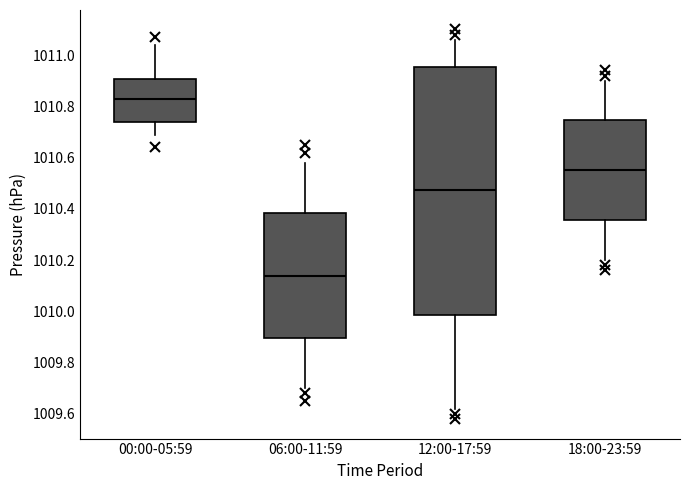

Comparing the boxes themselves (not the whiskers), which one is the tallest?

12:00-17:59